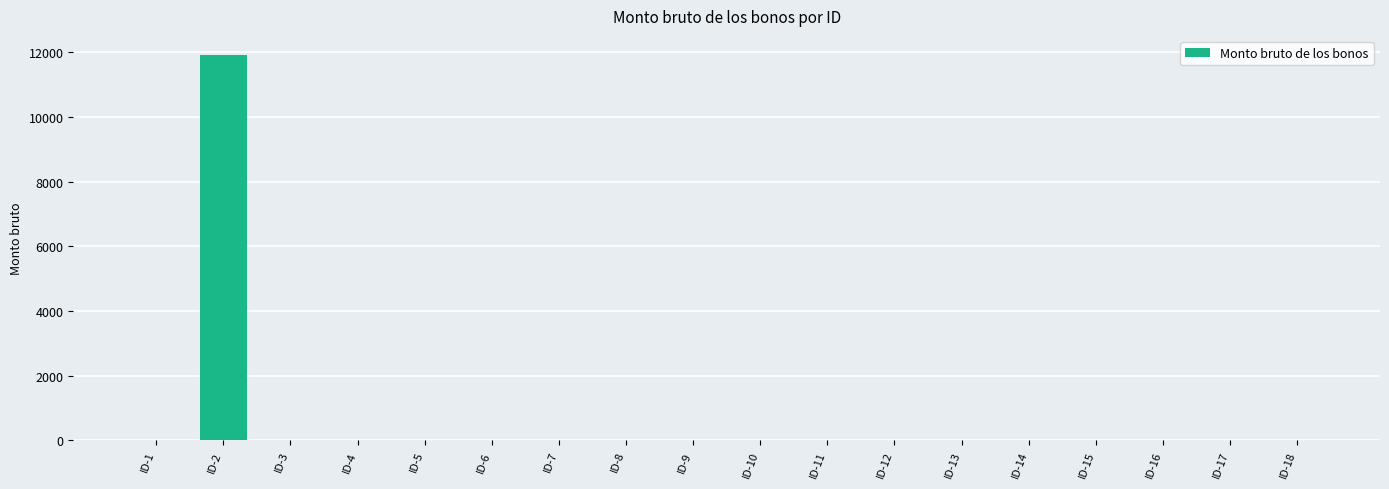

Is it true that the value at ID-1 is 0.0?

True